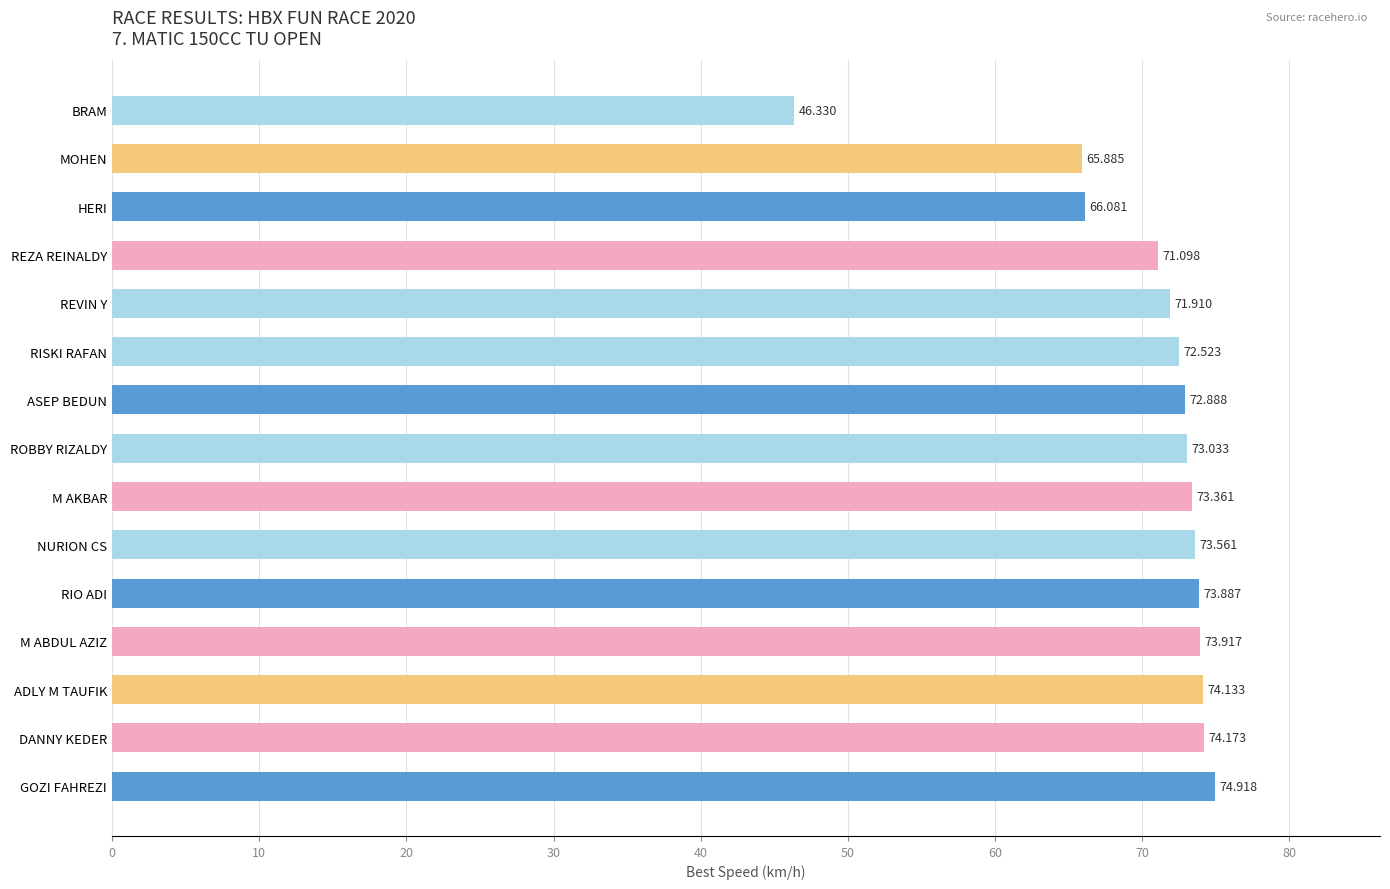

Where is the data nearest to the value 60?

MOHEN